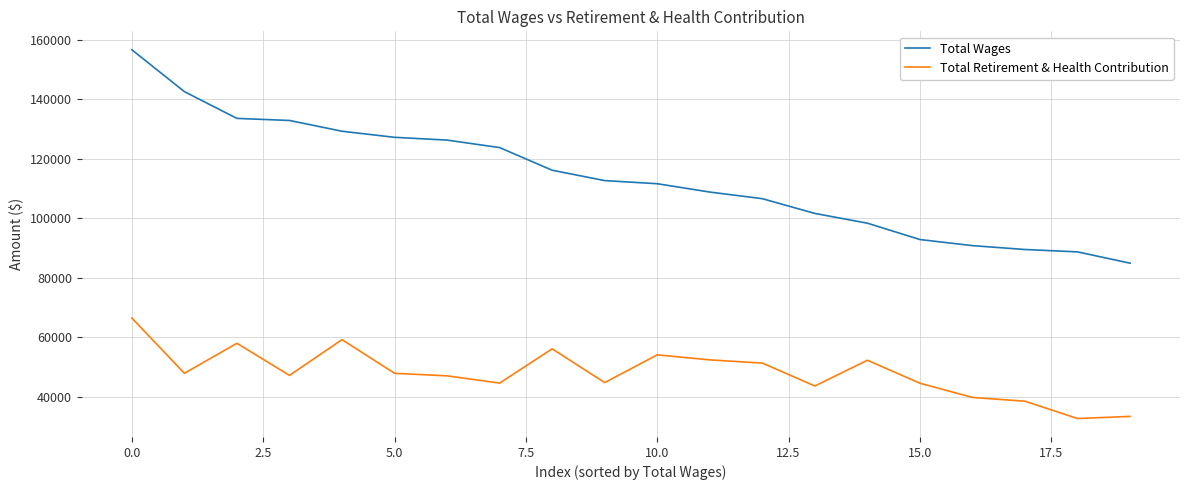

What is the average value of the Total Wages series?

113783